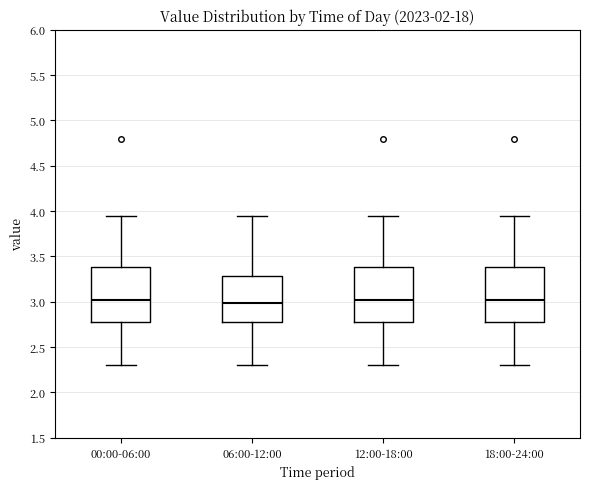

Reading left to right, read every box against the y-axis: the position of its median line, the range the box covers, and the ends of its whiskers. The values are not printed on the chart, so give them approximately, as read against the axis.

00:00-06:00: median 3.00, box 2.80 to 3.40, whiskers 2.30 to 3.95
06:00-12:00: median 3.00, box 2.80 to 3.30, whiskers 2.30 to 3.95
12:00-18:00: median 3.00, box 2.80 to 3.40, whiskers 2.30 to 3.95
18:00-24:00: median 3.00, box 2.80 to 3.40, whiskers 2.30 to 3.95